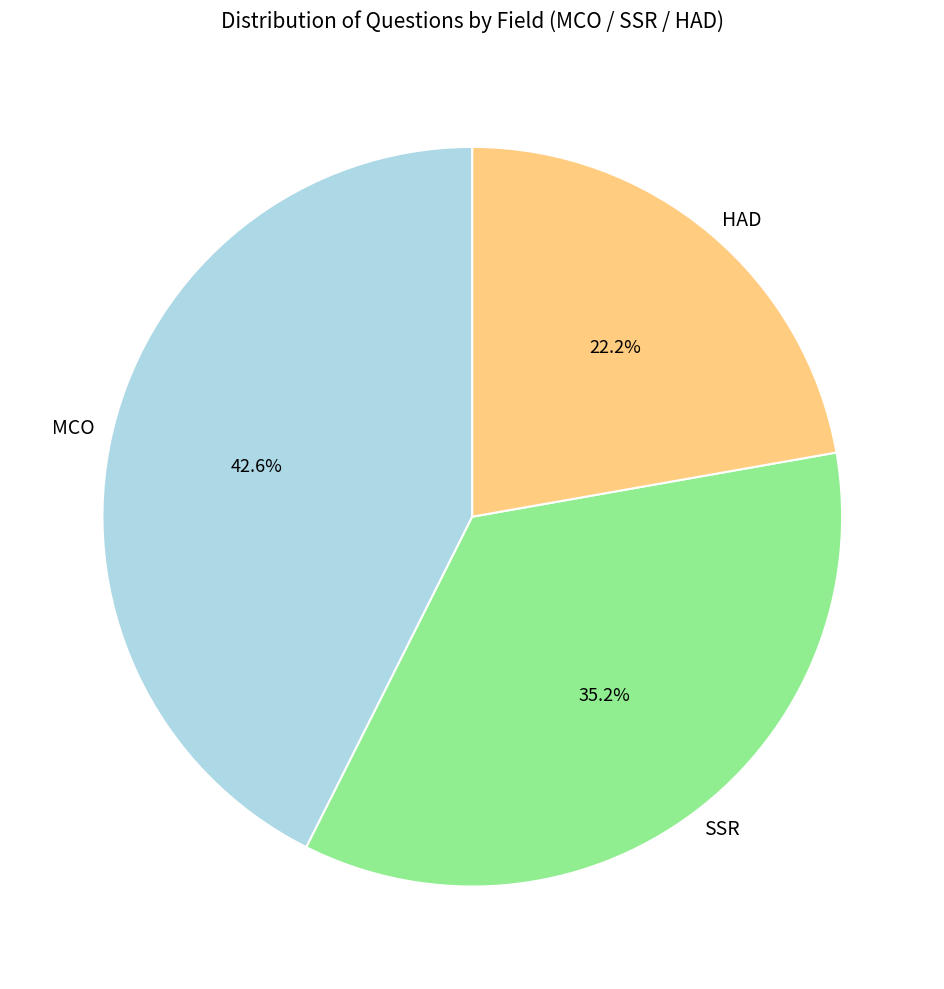

Does HAD account for over 50% of the chart?

No